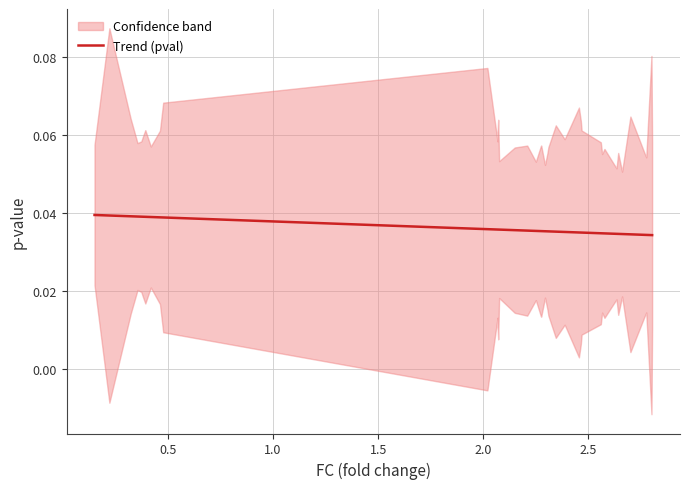

Does the chart display data point markers on the line(s)?

No